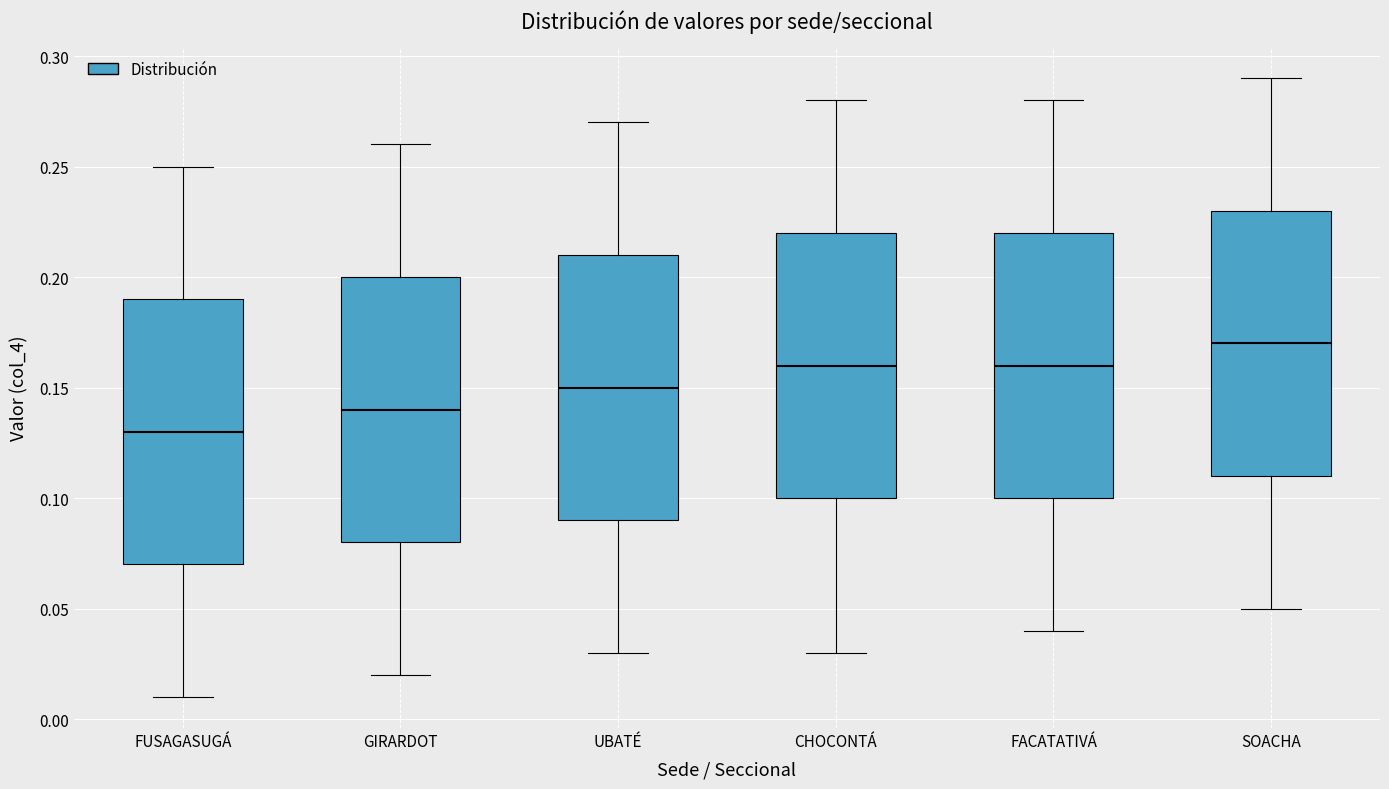

Which box's median line is the lowest?

FUSAGASUGÁ